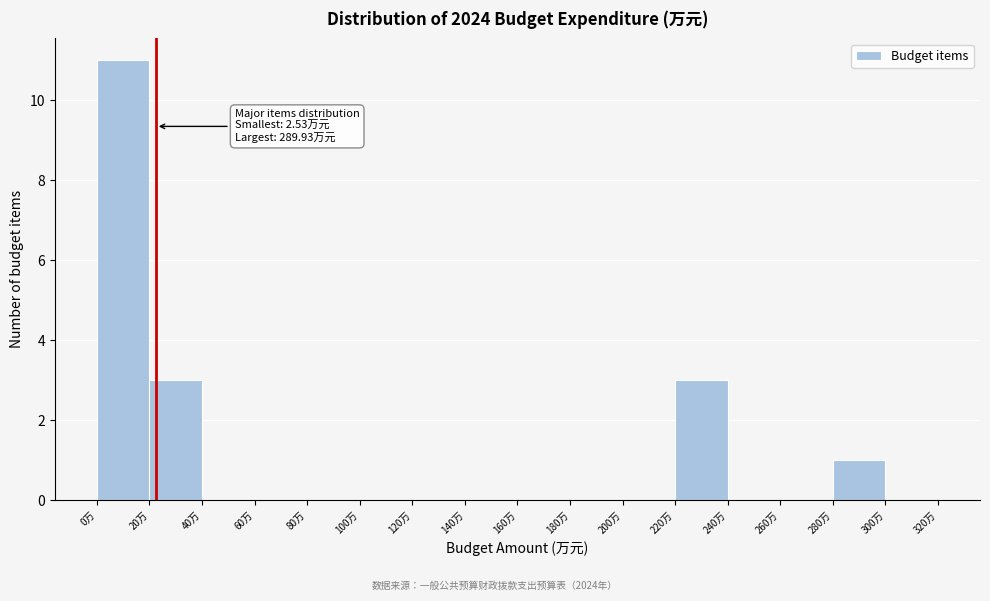

Over which range of the x-axis is the bar tallest?

0 to 20